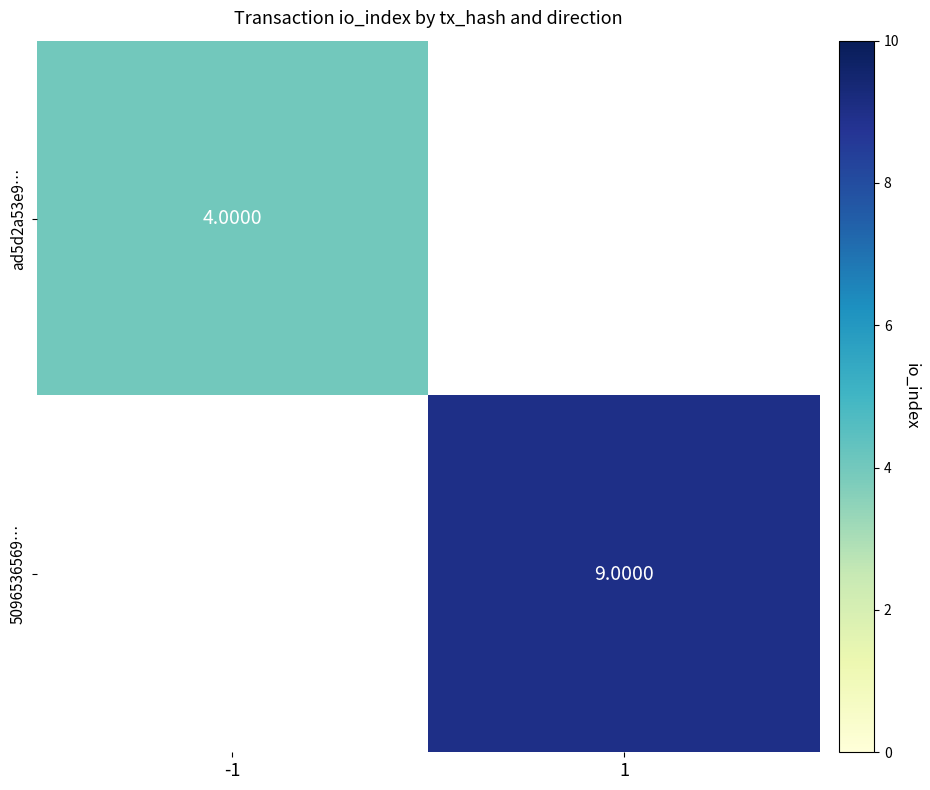

How many categories are shown in the chart?

2